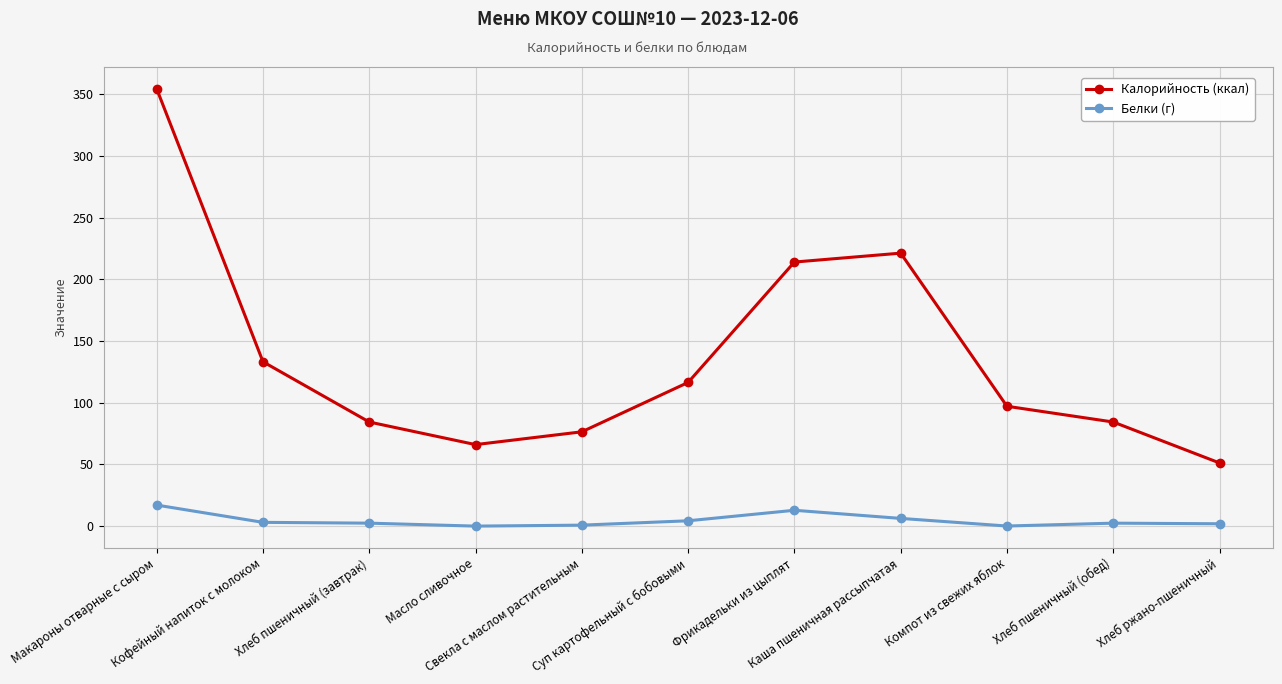

Rank the series by their maximum value, from highest to lowest.

Калорийность (ккал), Белки (г)